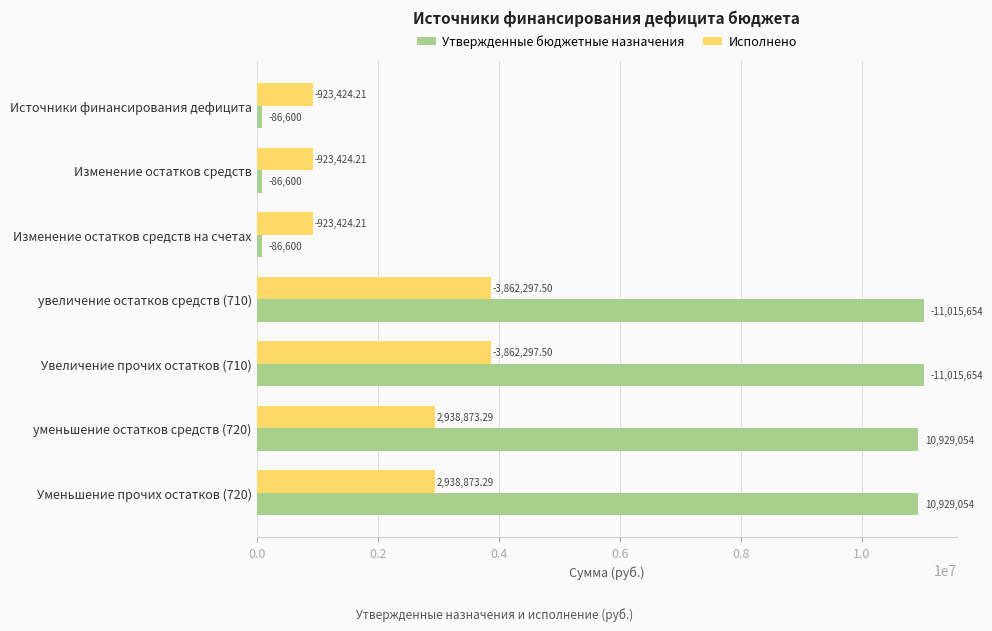

What position from the left is Изменение остатков средств?

2